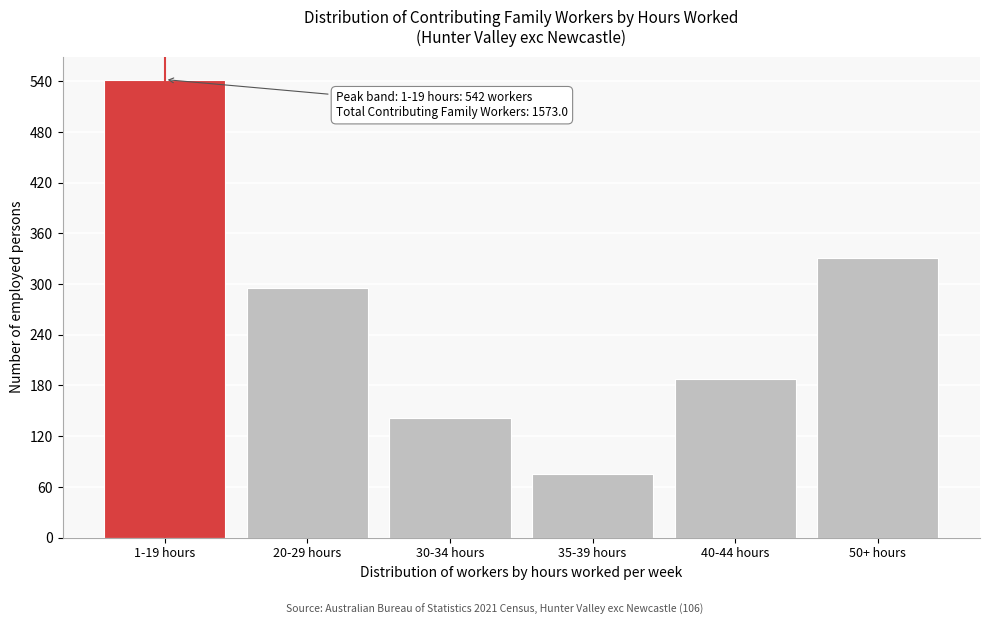

Reading left to right, transcribe all the data shown in this chart.

542	295	142	75	188	331